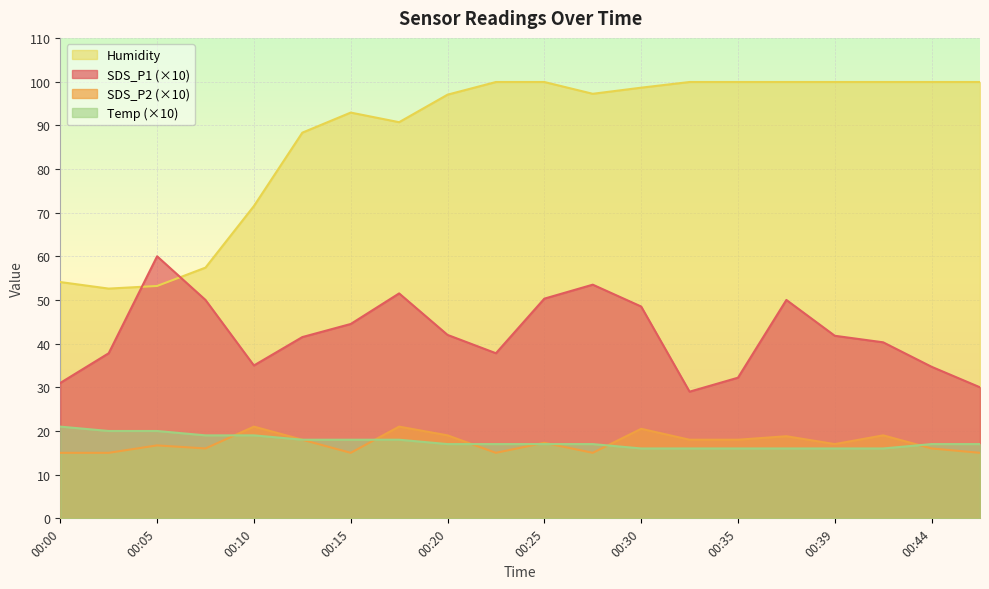

At which category is the sum across all series the highest?

00:37